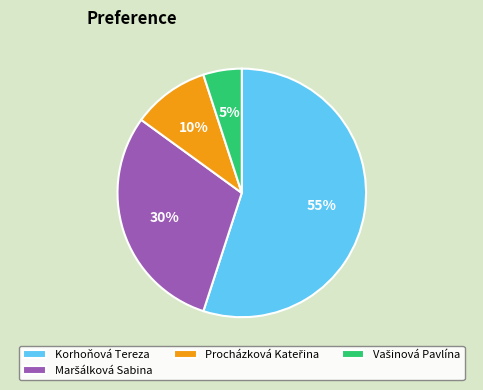

Is Korhoňová Tereza the majority of the pie?

Yes